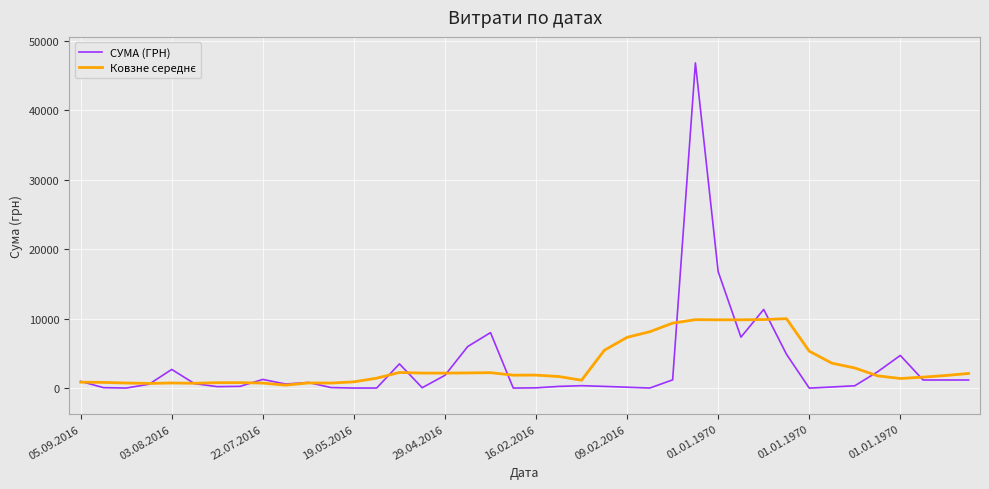

What is the greatest value displayed?

46844.0